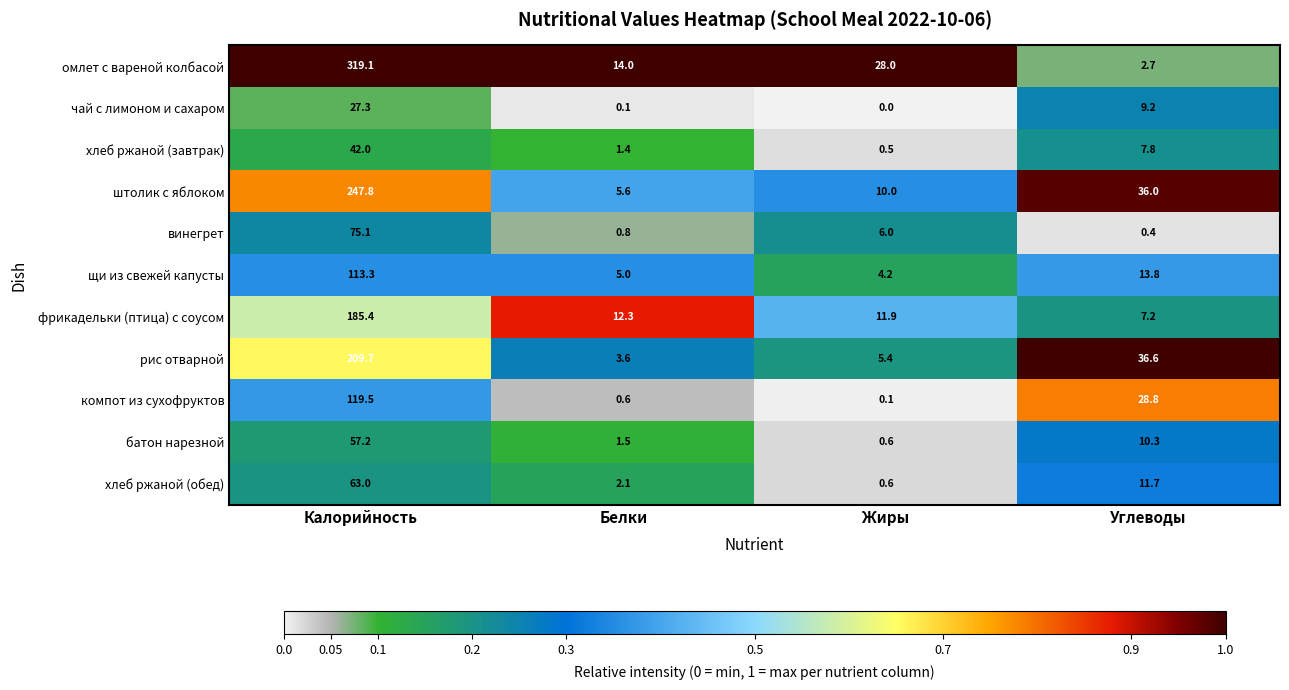

At which label is компот из сухофруктов closest to 59?

Углеводы